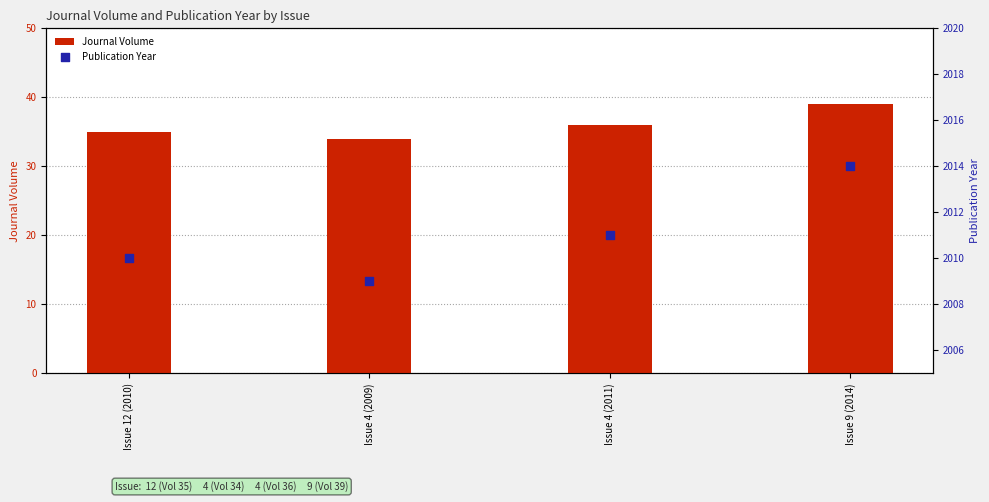

Which series contains the lowest Y value?

Journal Volume